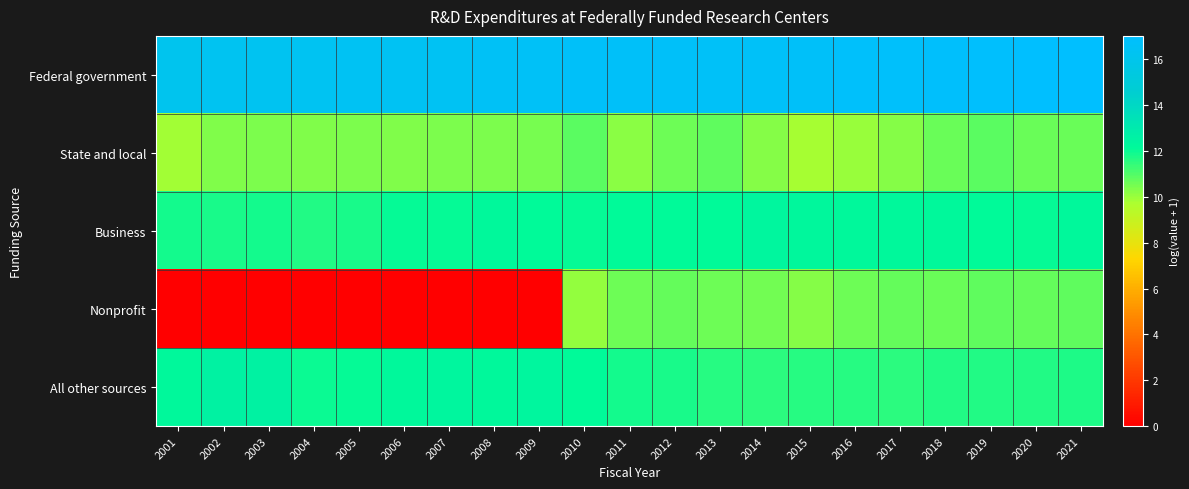

At how many categories does at least one series exceed 10?

21